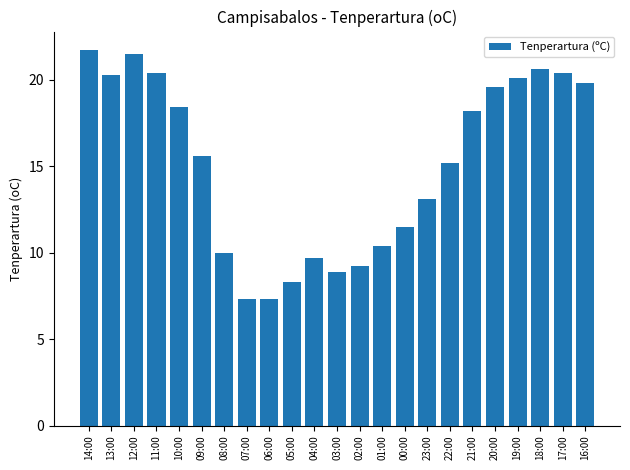

Which has a higher value, 00:00 or 21:00?

21:00